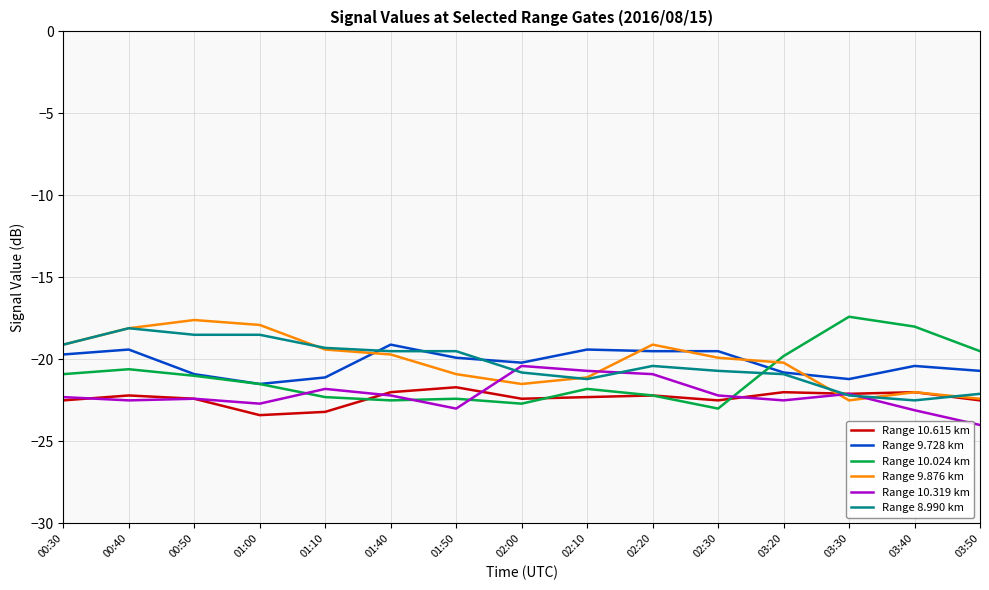

True or false: Range 10.615 km and Range 9.728 km cross at least once.

False